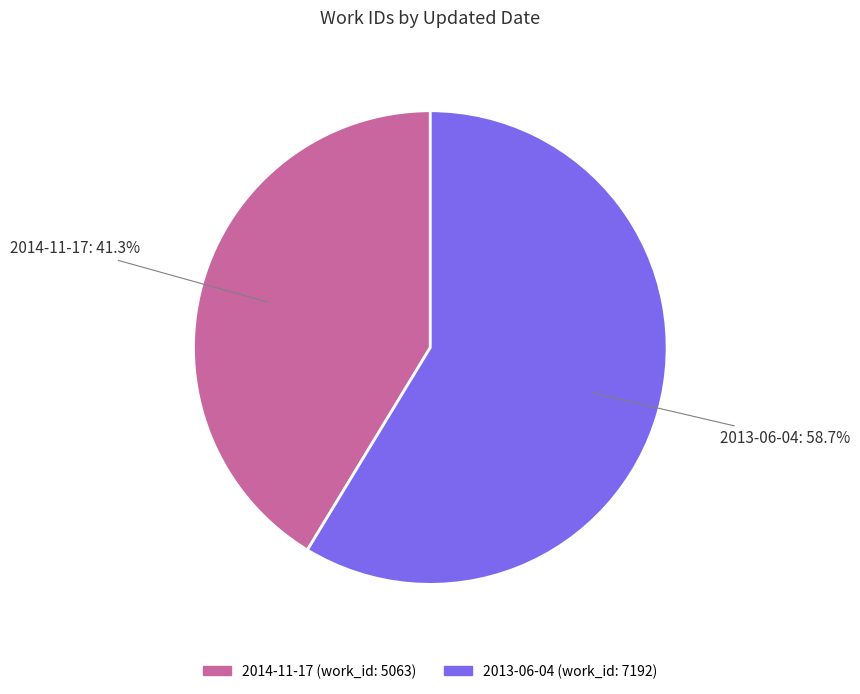

How many segments does this pie chart have?

2